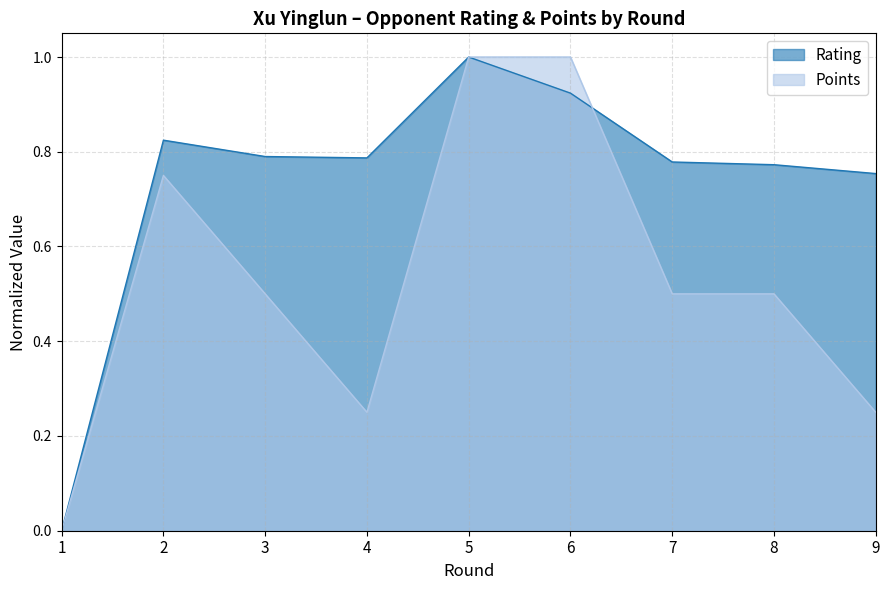

Count the number of data series in this chart.

2